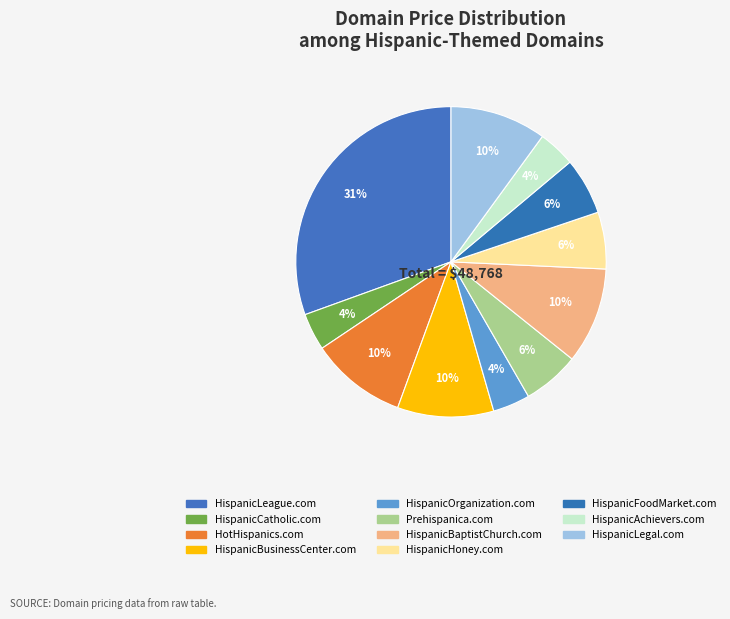

Does any single category account for the majority?

No